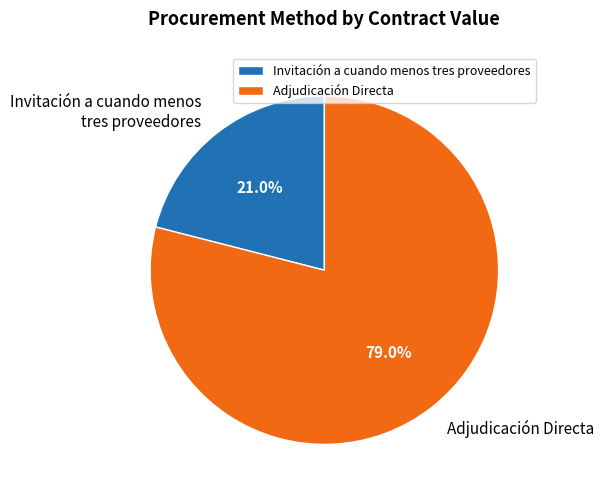

What is the total percentage of Invitación a cuando menos tres proveedores and Adjudicación Directa?

100.0%